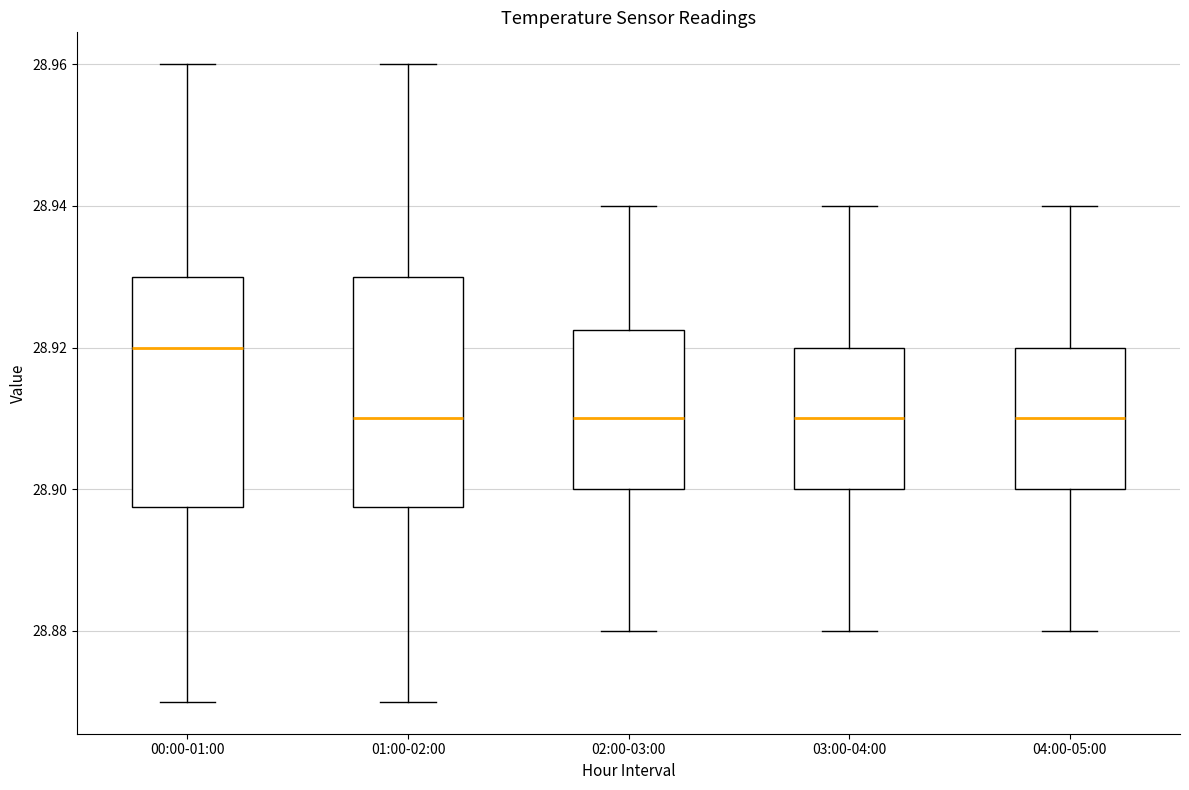

Reading left to right, read every box against the y-axis: the position of its median line, the range the box covers, and the ends of its whiskers. The values are not printed on the chart, so give them approximately, as read against the axis.

00:00-01:00: median 28.920, box 28.898 to 28.930, whiskers 28.870 to 28.960
01:00-02:00: median 28.910, box 28.898 to 28.930, whiskers 28.870 to 28.960
02:00-03:00: median 28.910, box 28.900 to 28.922, whiskers 28.880 to 28.940
03:00-04:00: median 28.910, box 28.900 to 28.920, whiskers 28.880 to 28.940
04:00-05:00: median 28.910, box 28.900 to 28.920, whiskers 28.880 to 28.940